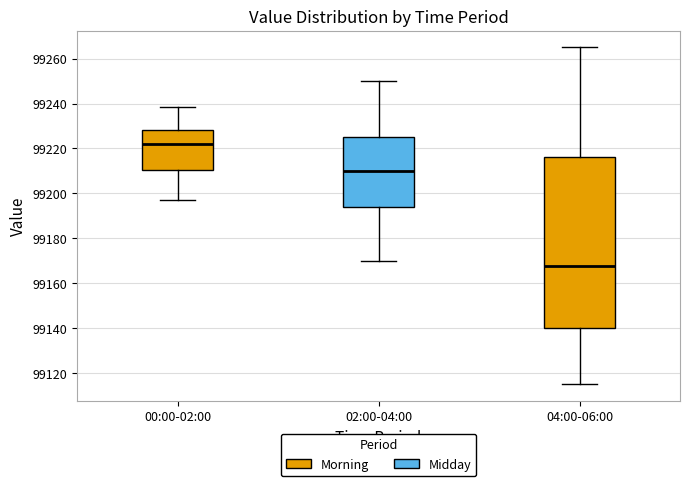

Which box is the tallest, from its lower edge to its upper edge?

04:00-06:00